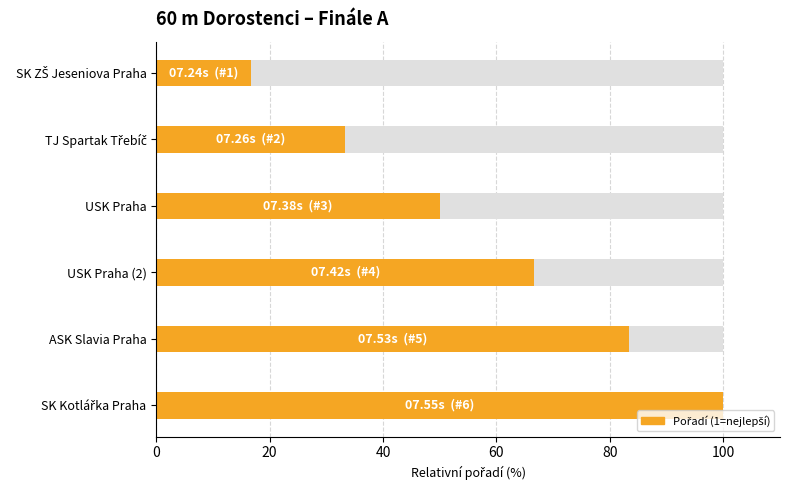

What is the ratio of the value at 60 to the value at 100?

0.7